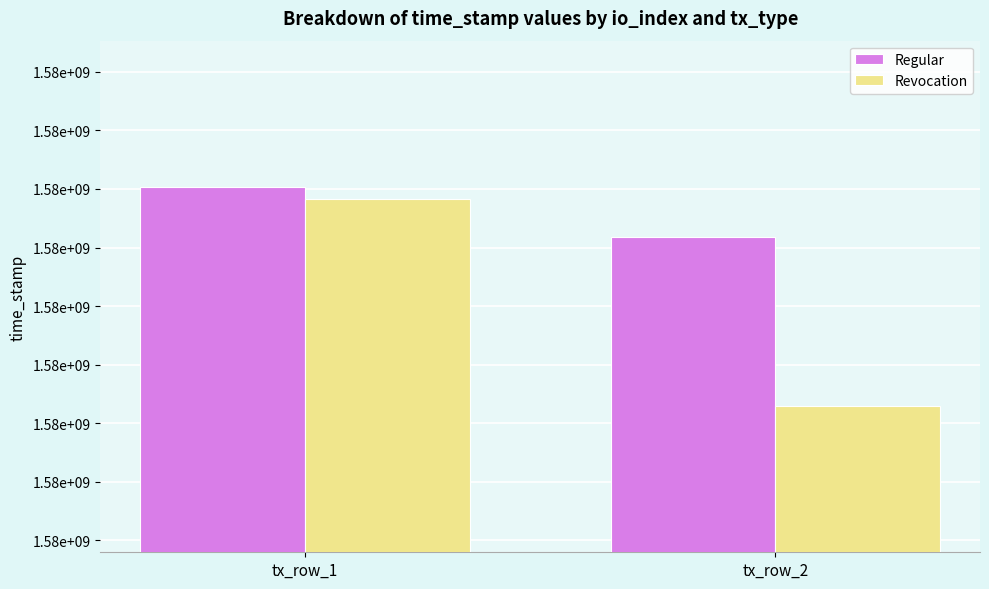

What are all the series names shown in the legend?

Regular, Revocation